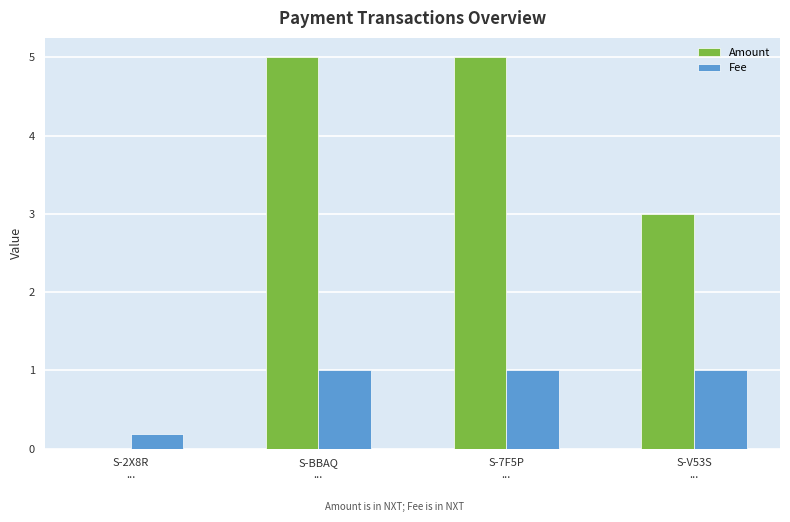

What are all the series names shown in the legend?

Amount, Fee